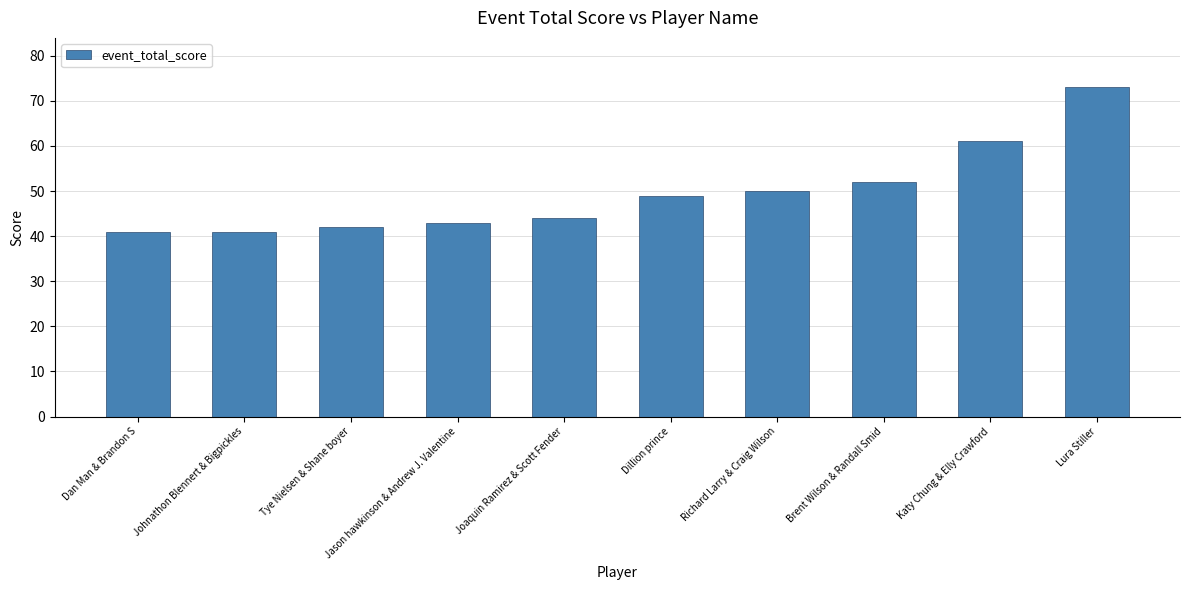

Which category has the highest value across all series?

Lura Stiller